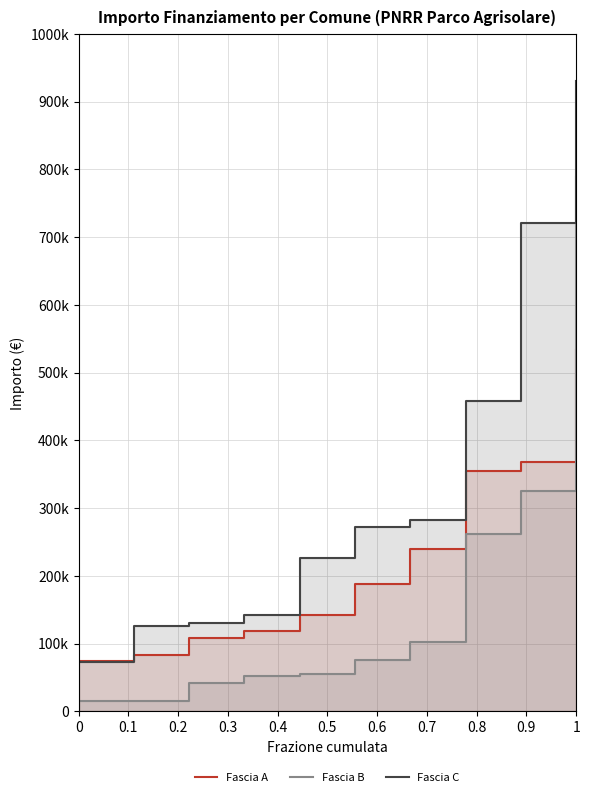

At 0.1, list the series in order from smallest to largest.

Fascia B, Fascia A, Fascia C